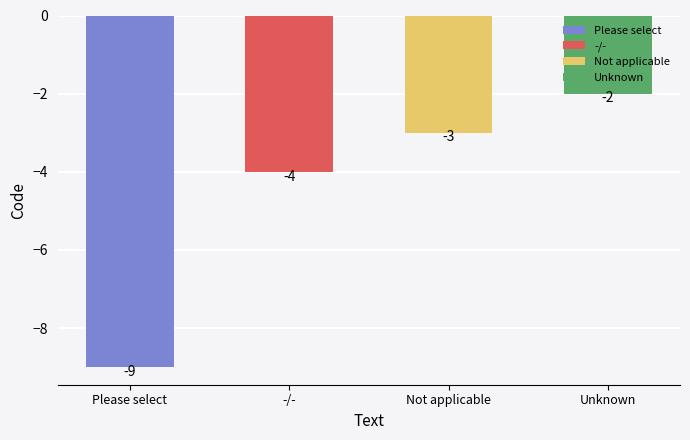

List the labels in order of value, smallest first.

Please select, -/-, Not applicable, Unknown